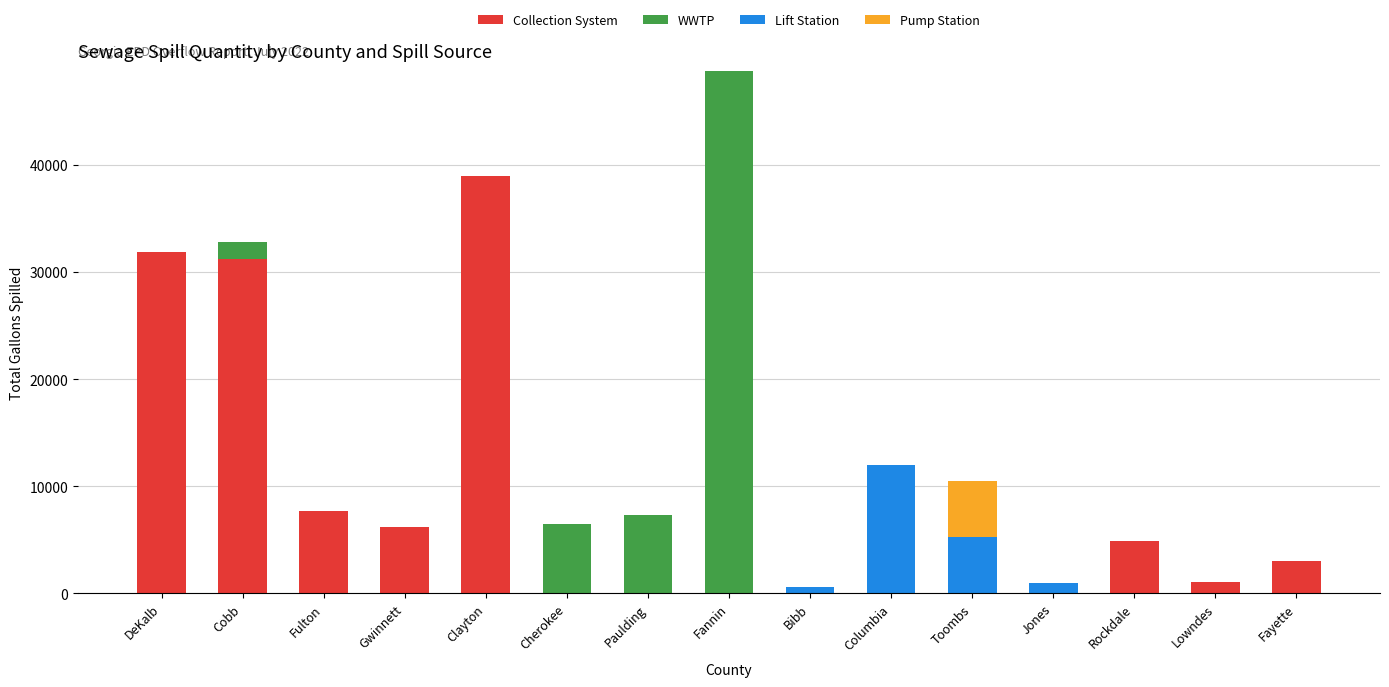

Is it true that Collection System equals 12839 at Bibb?

False